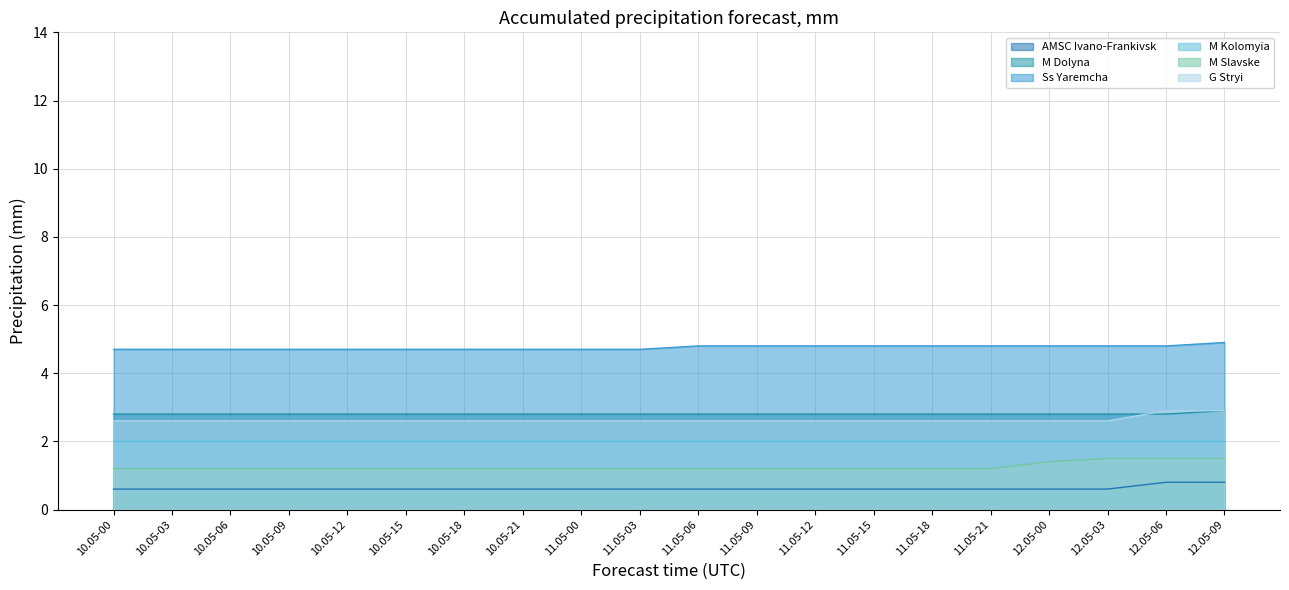

The value of M Slavske at 11.05-06 is 0.7. True or false?

False